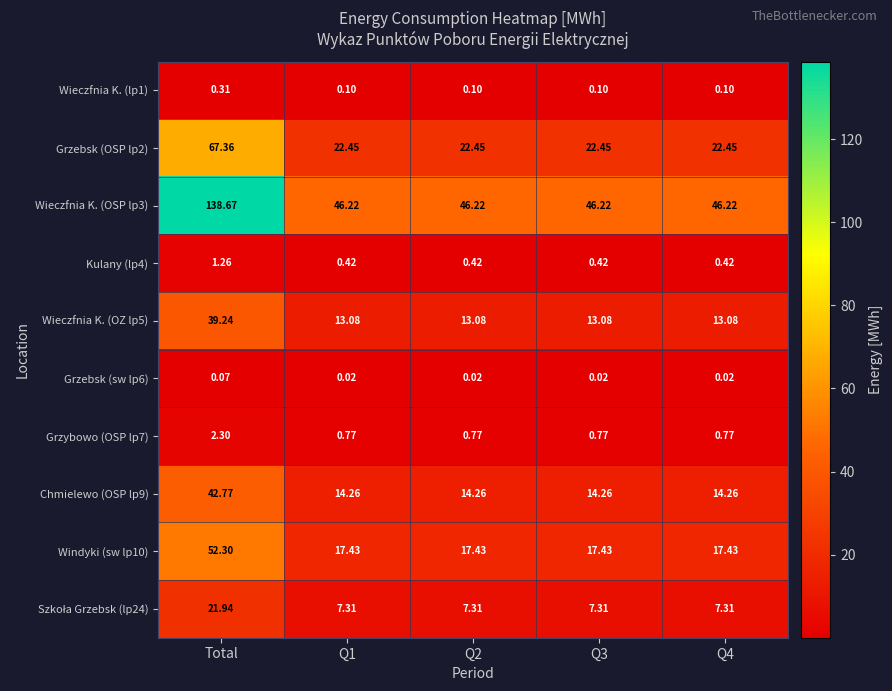

At which category is the sum across all series the highest?

Total